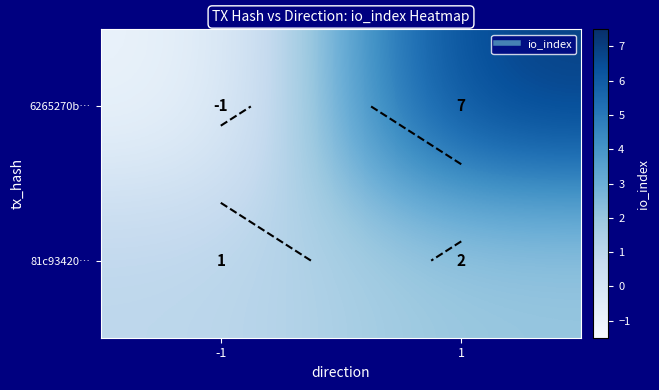

The 6265270b… series shows 12 at 1. True or false?

False